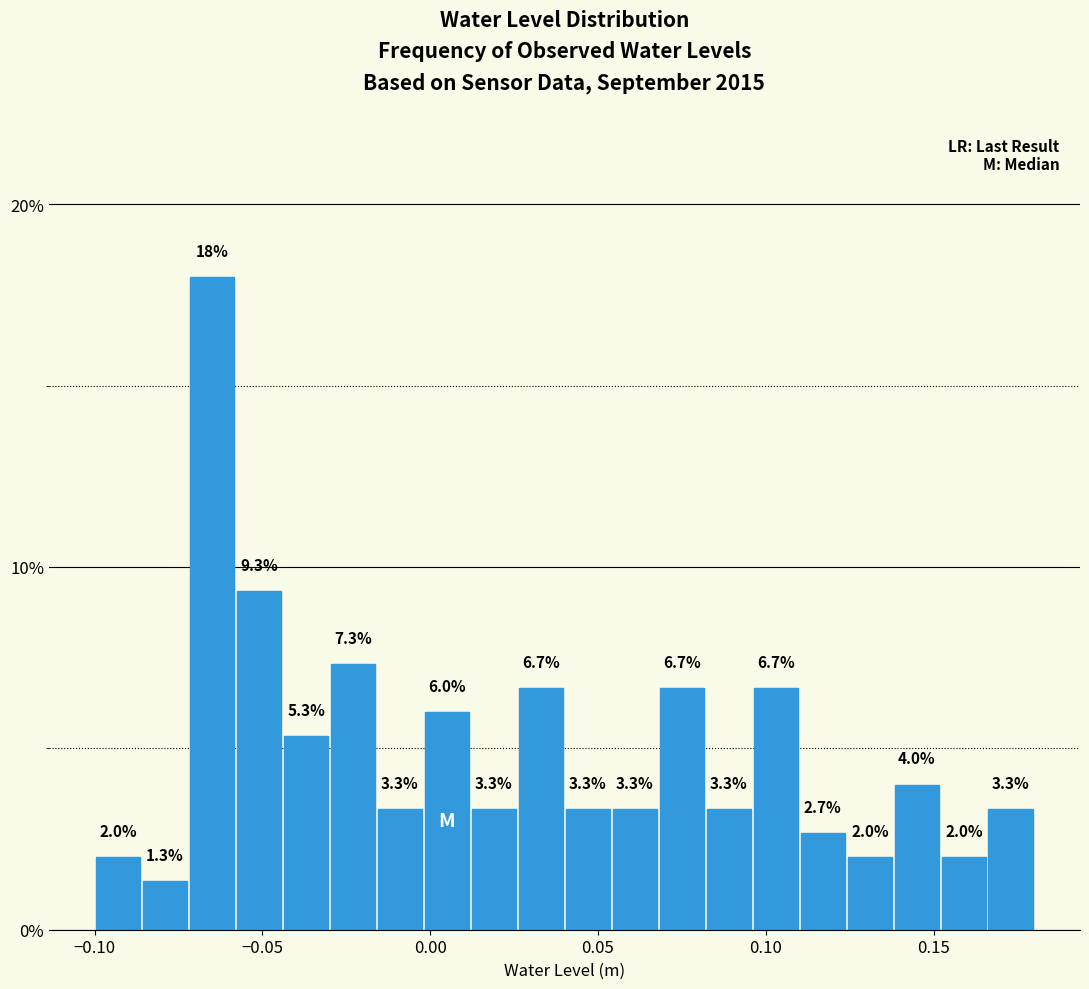

Around what value on the x-axis is the tallest bar? Give the approximate position of its centre, as read against the axis.

-0.065